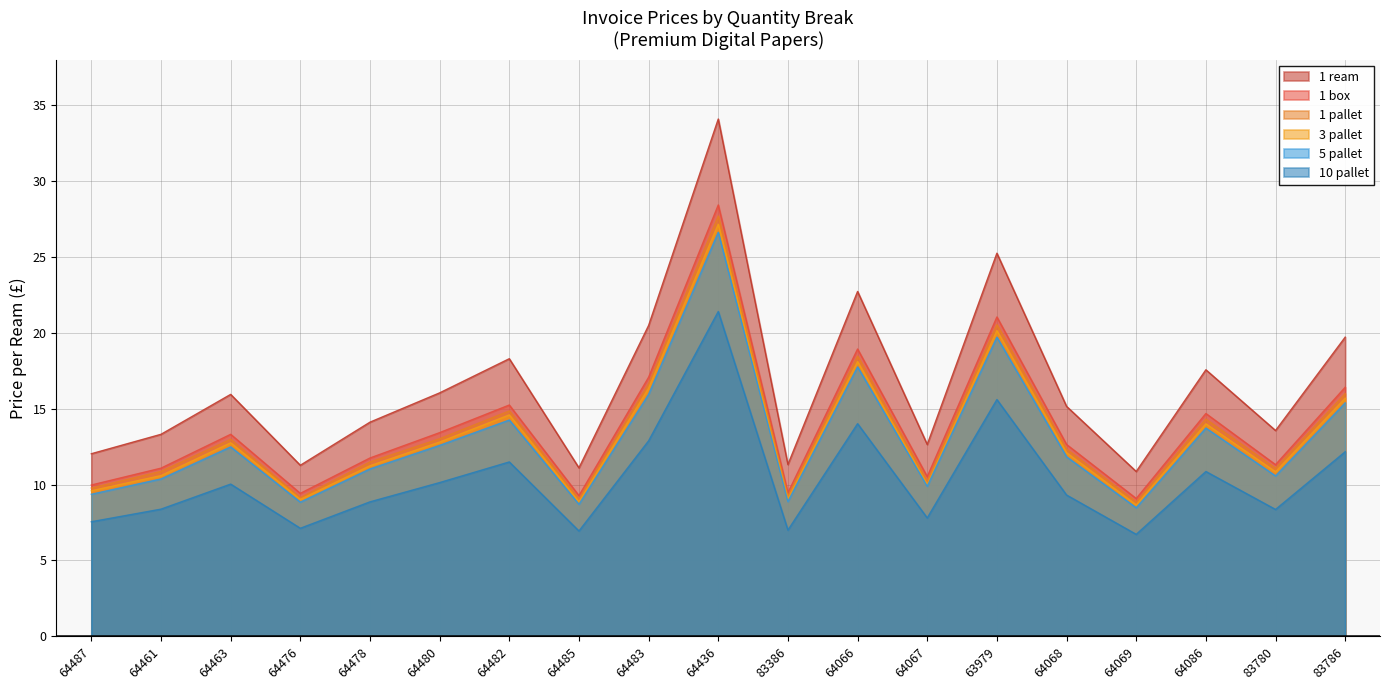

The value of 1 ream at 64436 is 34.1. True or false?

True